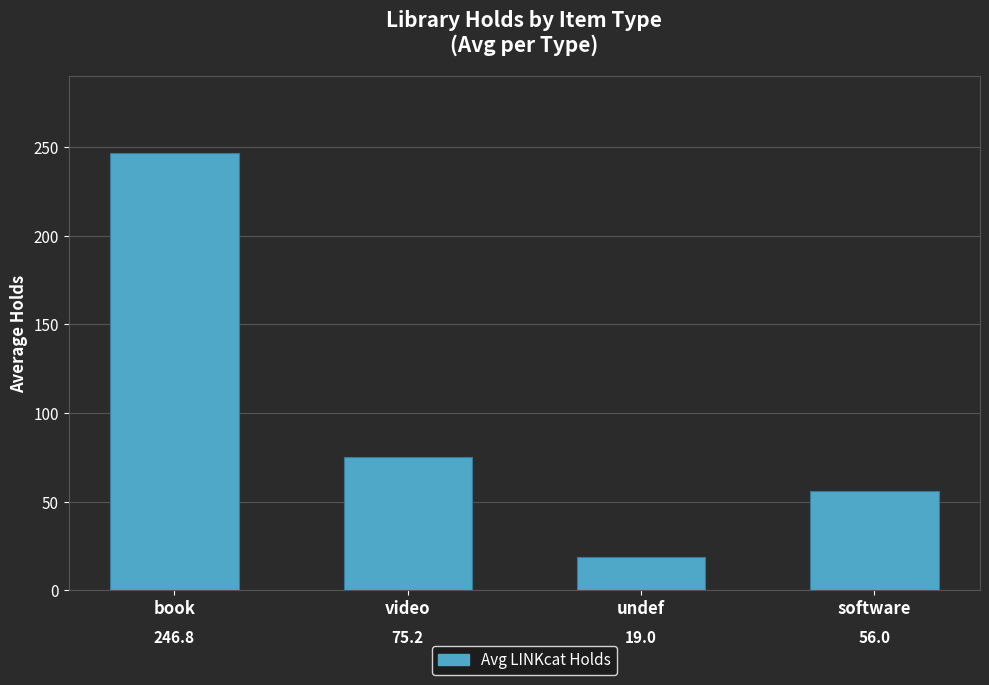

Between software and video, which is larger?

video